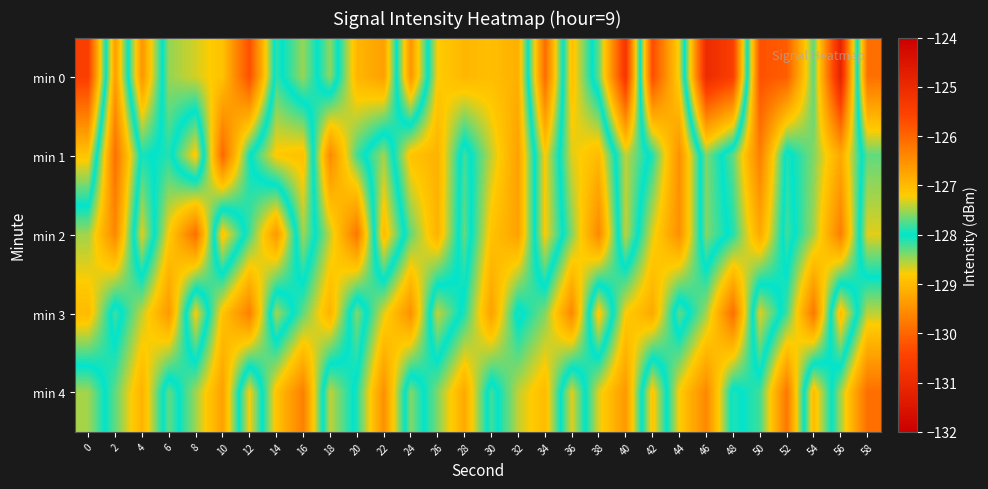

How many distinct data groups are displayed?

5